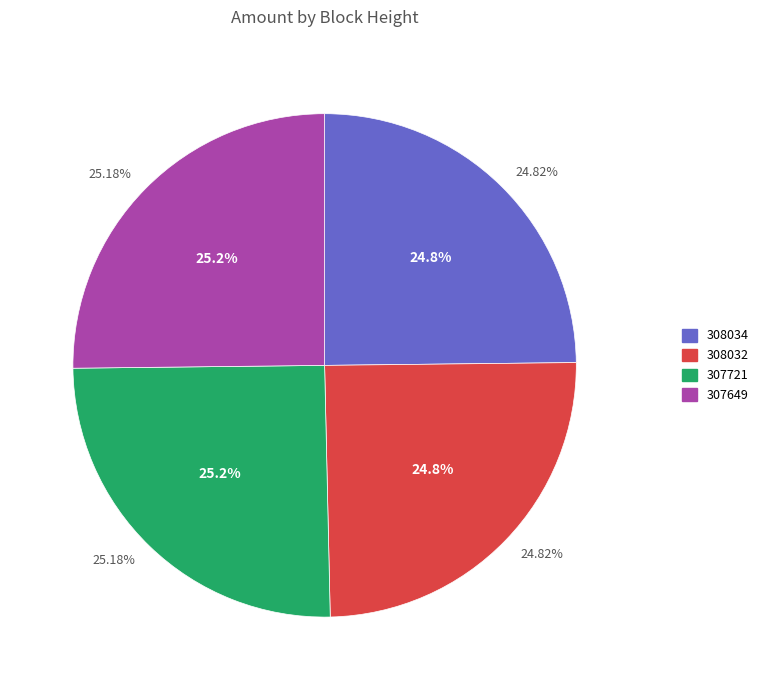

Which category has the smallest portion of the pie?

308034